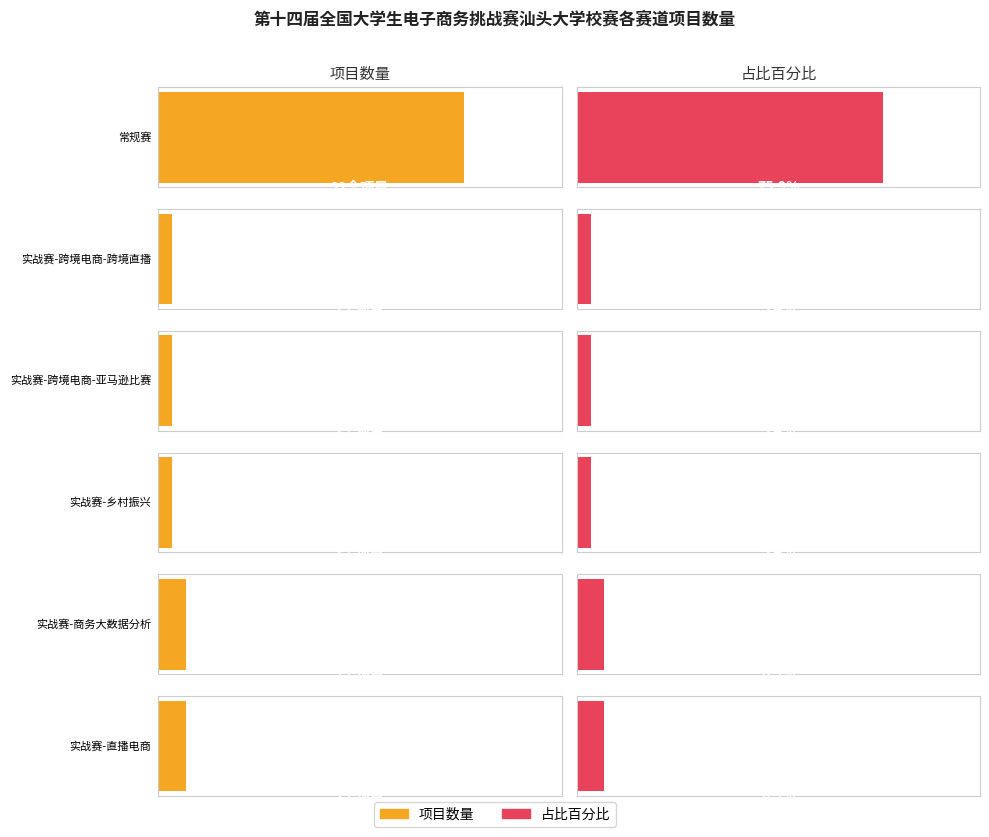

At which label does the data first exceed 2?

常规赛